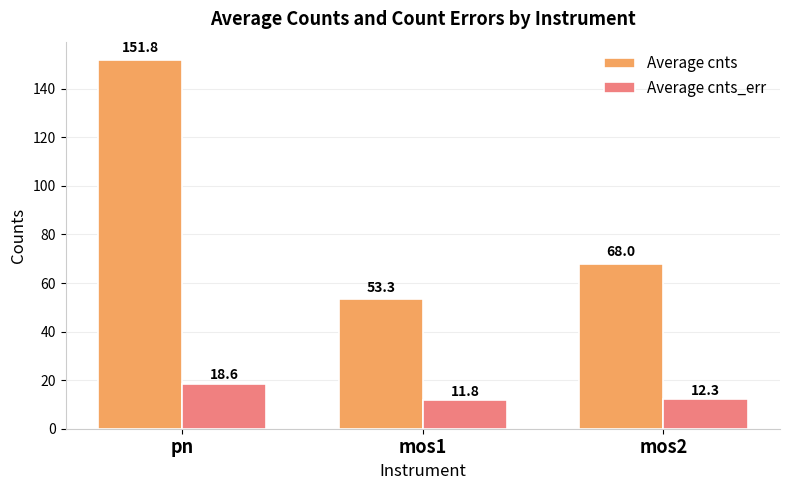

What is the difference between the maximum and minimum values in the Average cnts series?

98.5